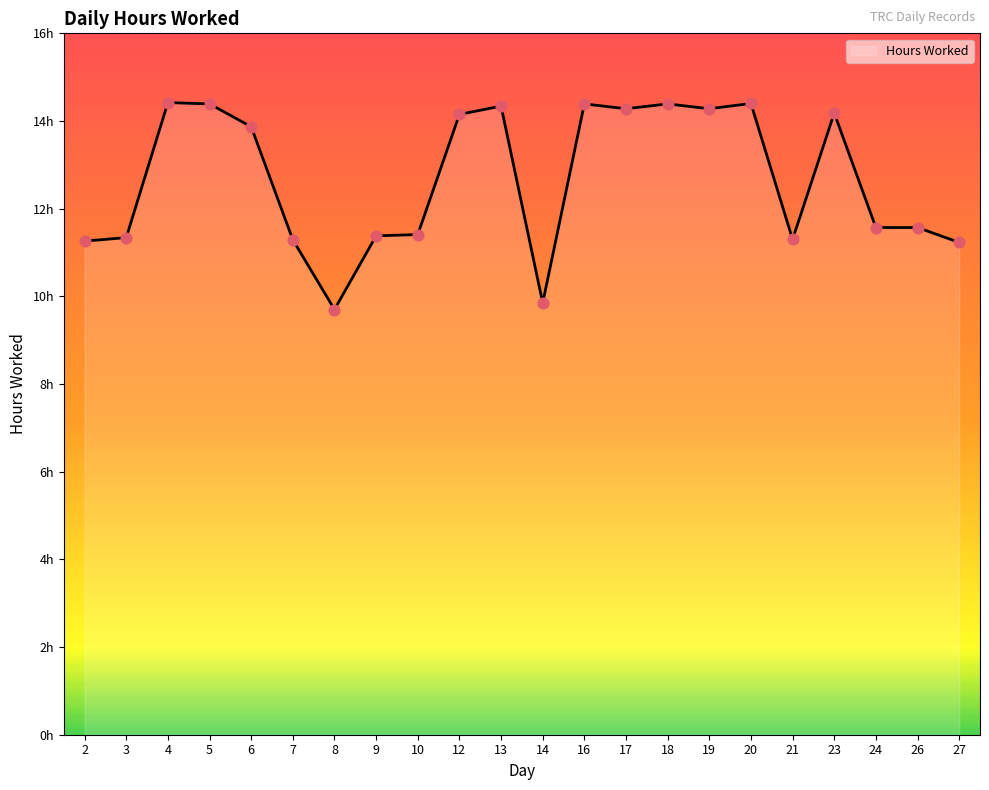

Which has a higher value, 5 or 8?

5